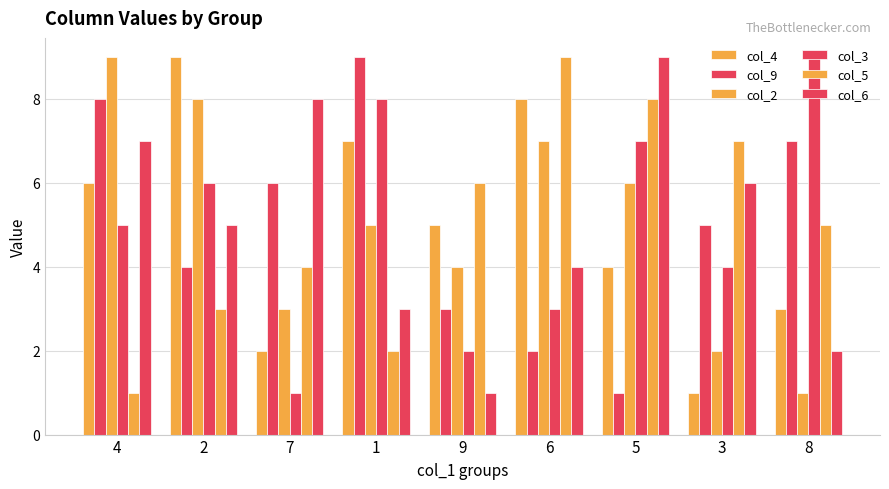

Reading right to left, what are all the values shown in this chart?

col_4: 3	1	4	8	5	7	2	9	6
col_9: 7	5	1	2	3	9	6	4	8
col_2: 1	2	6	7	4	5	3	8	9
col_3: 9	4	7	3	2	8	1	6	5
col_5: 5	7	8	9	6	2	4	3	1
col_6: 2	6	9	4	1	3	8	5	7